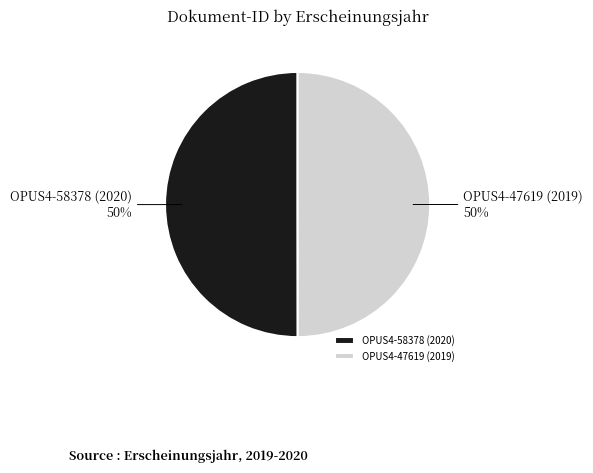

Approximately how many times larger is the value at OPUS4-58378 (2020) compared to OPUS4-47619 (2019)?

1.0